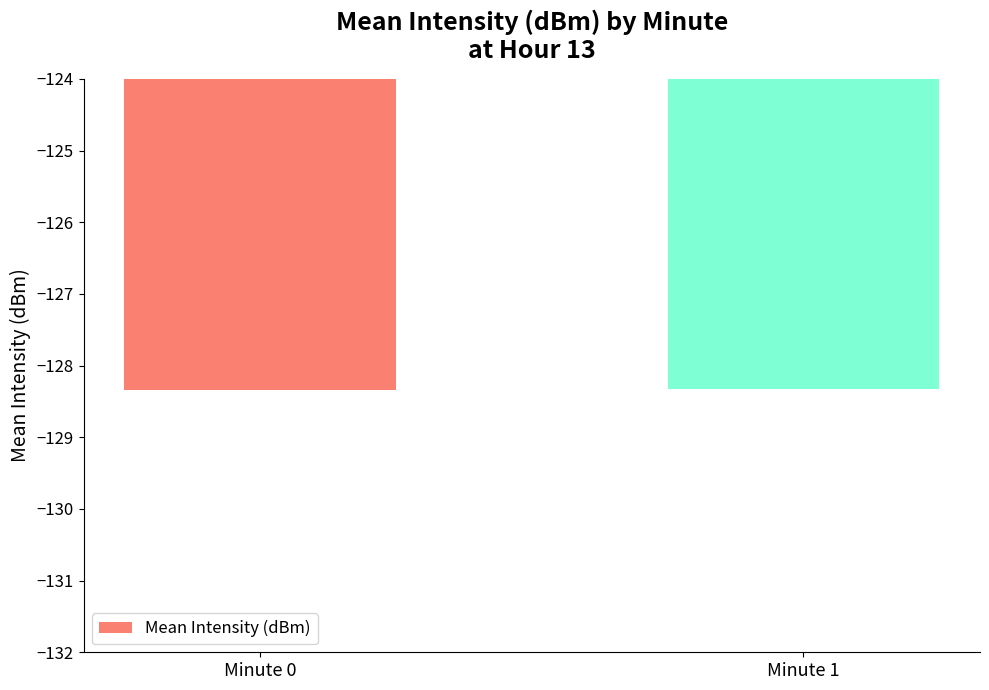

Reading left to right, what are all the values shown in this chart?

-128.3	-128.3